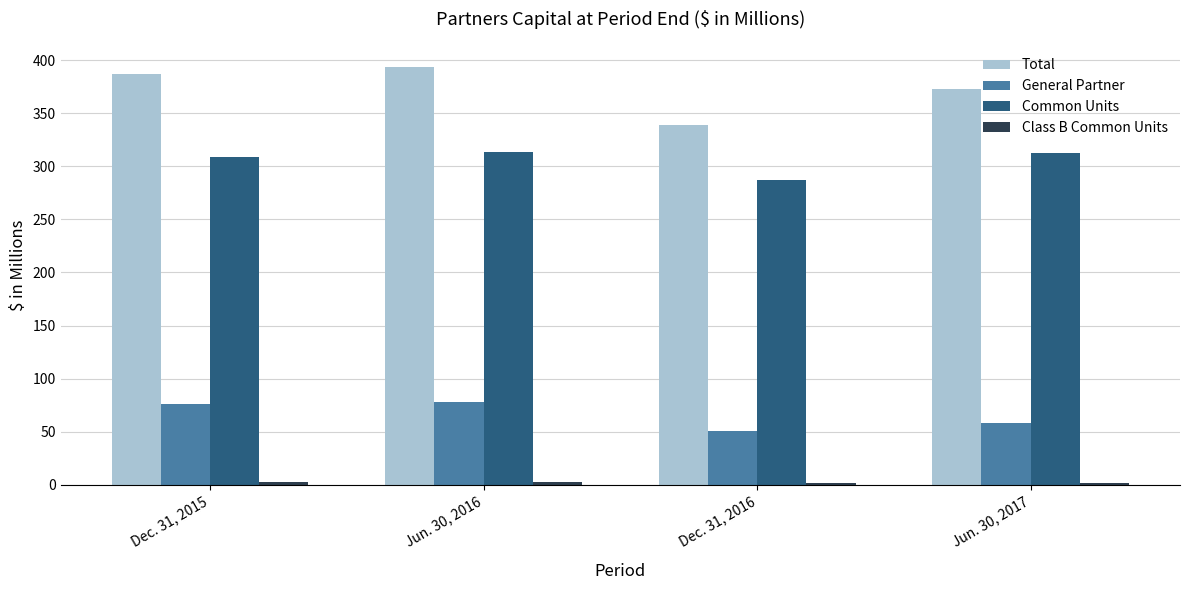

What is the spread (max minus min) of values at Dec. 31, 2016?

337.0